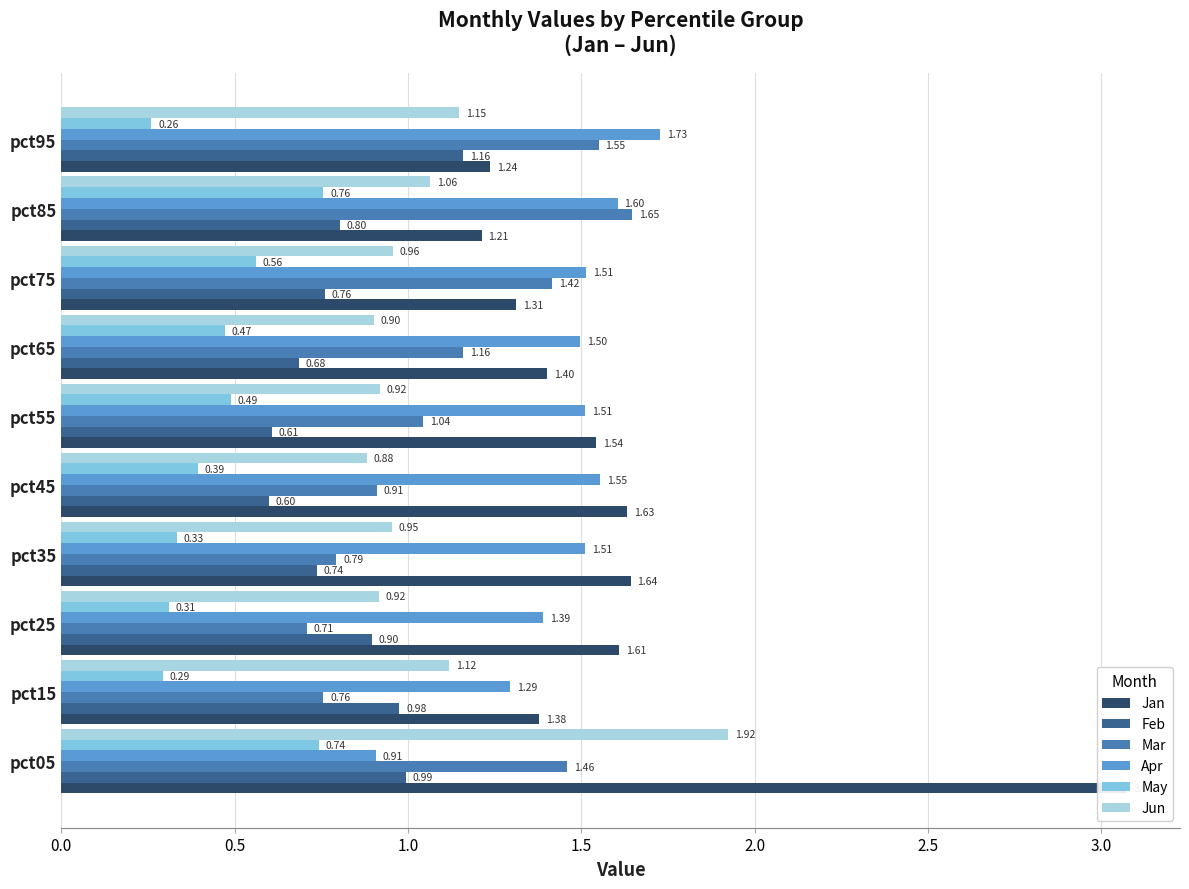

Is the value of Apr at pct75 greater than the value of Feb at pct75?

Yes